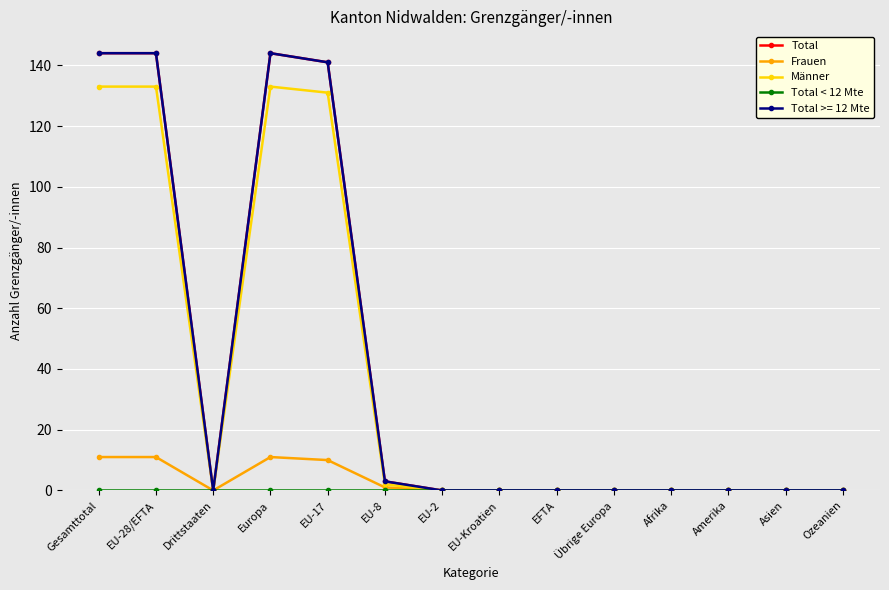

The Total series shows 70 at Amerika. True or false?

False